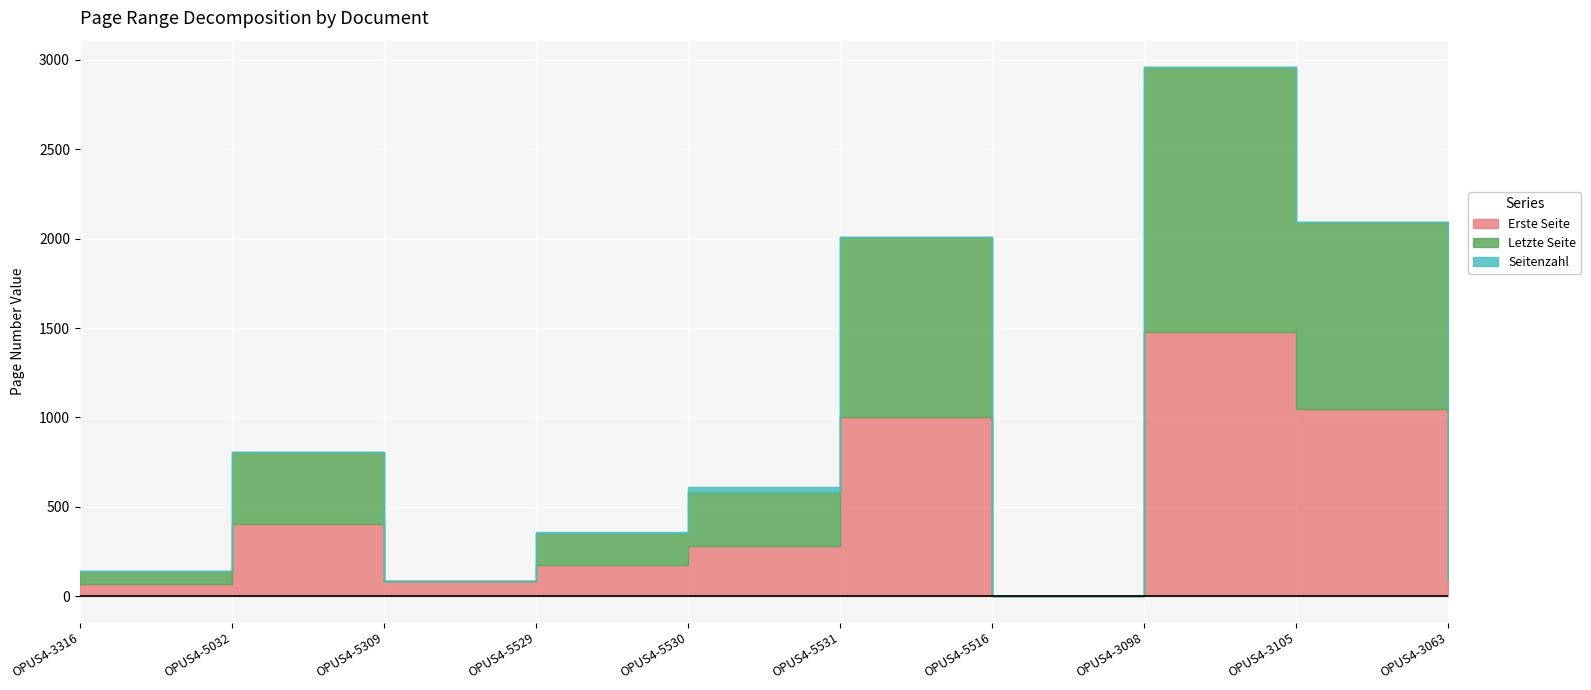

How many interior local peaks does the Seitenzahl series have?

2